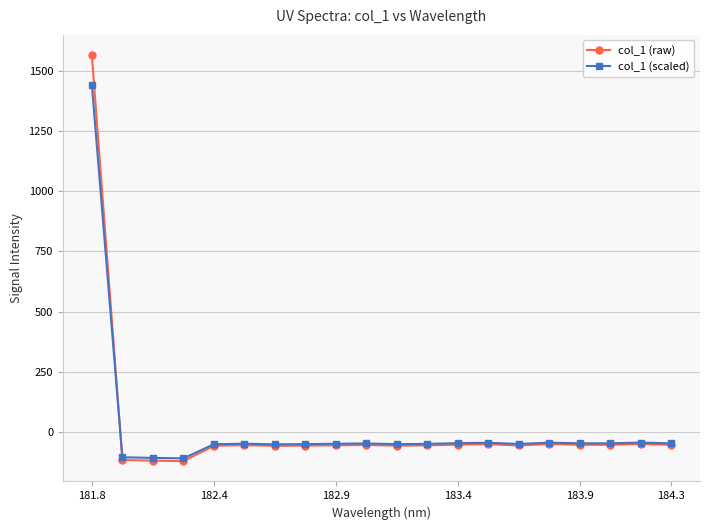

Rank the series by their maximum value, from lowest to highest.

col_1 (scaled), col_1 (raw)